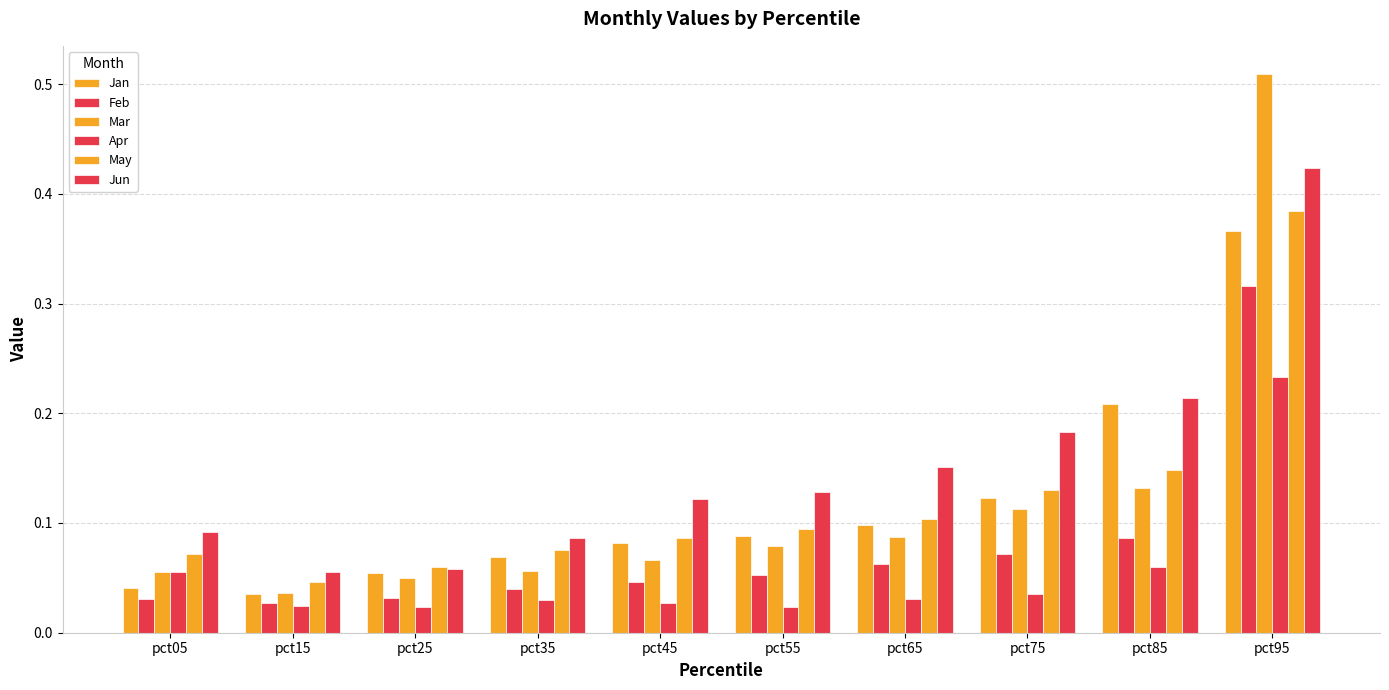

How many data points does each series have?

10